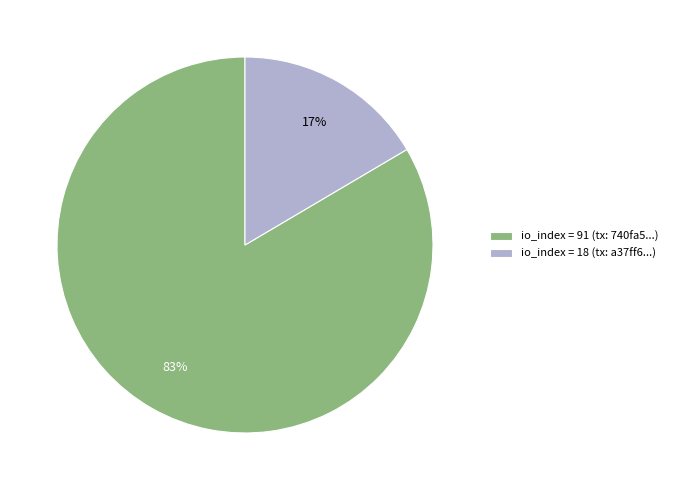

Is the sum of io_index = 18 (tx: a37ff6...) and io_index = 91 (tx: 740fa5...) greater than half?

Yes